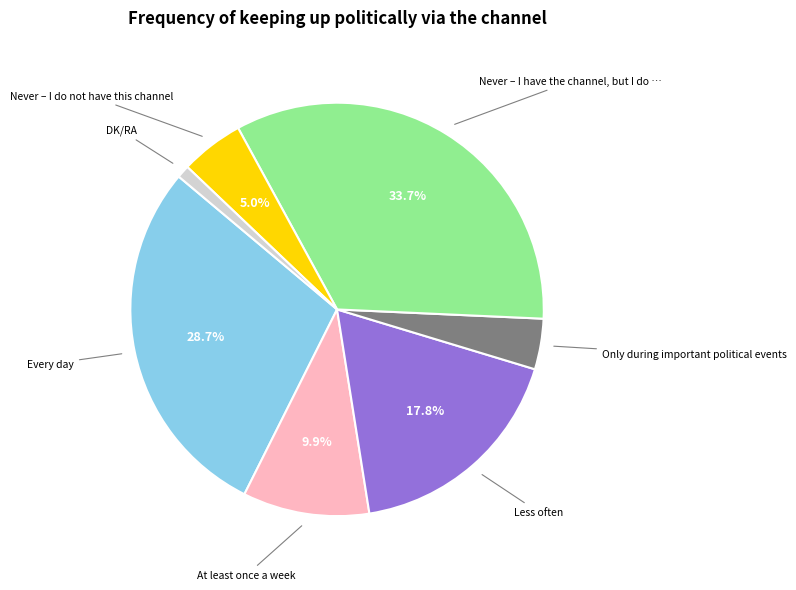

Does any single category account for the majority?

No